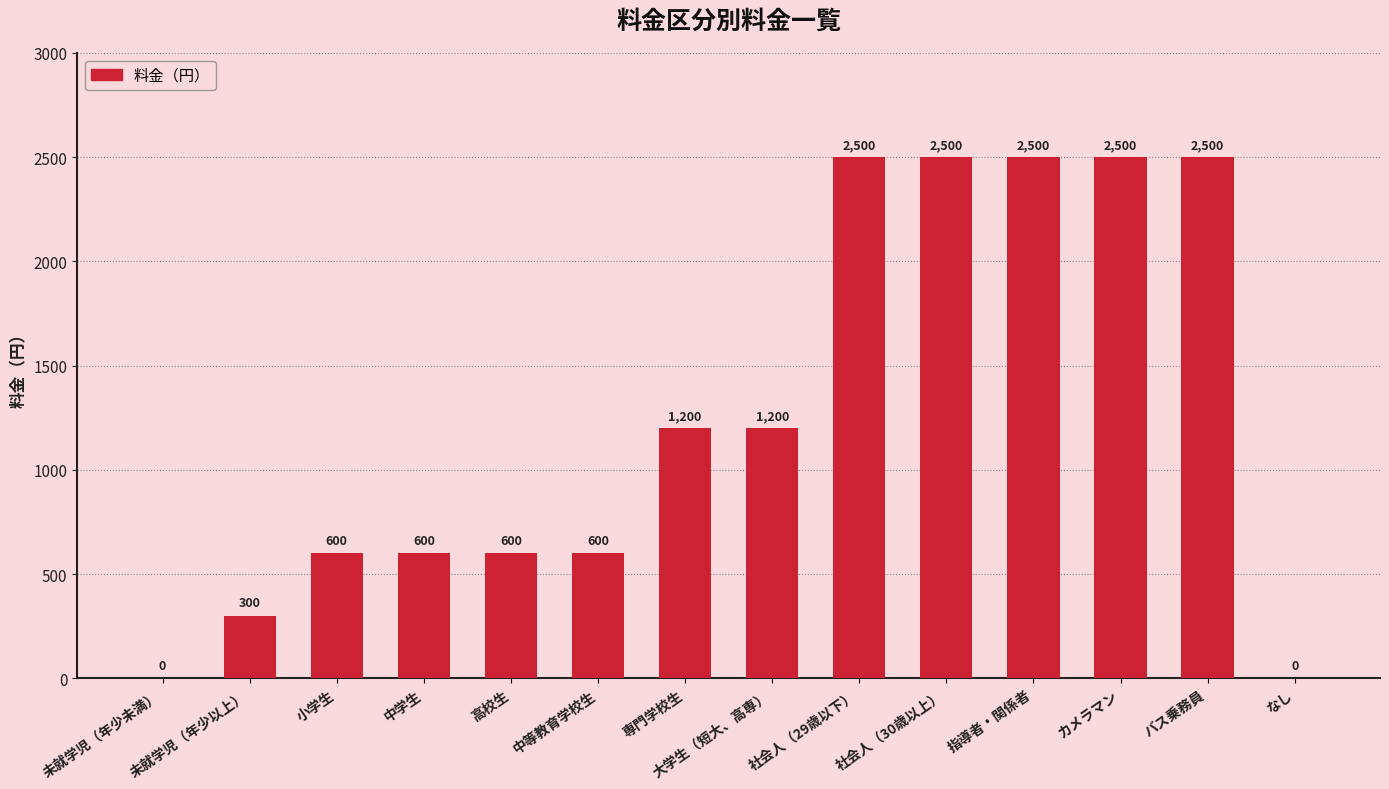

Which has a higher value, 指導者・関係者 or 大学生（短大、高専）?

指導者・関係者